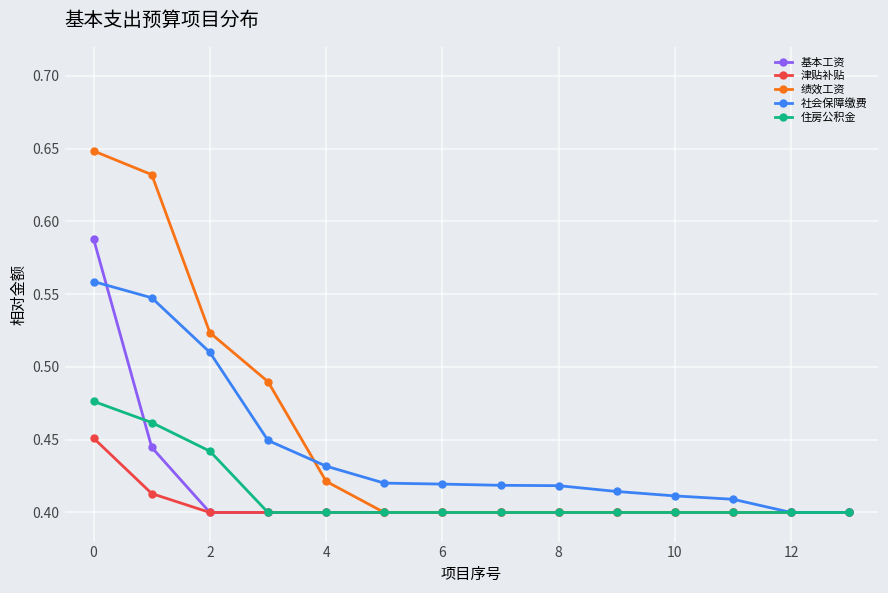

Count the 绩效工资 values in the range 0 to 1.

14